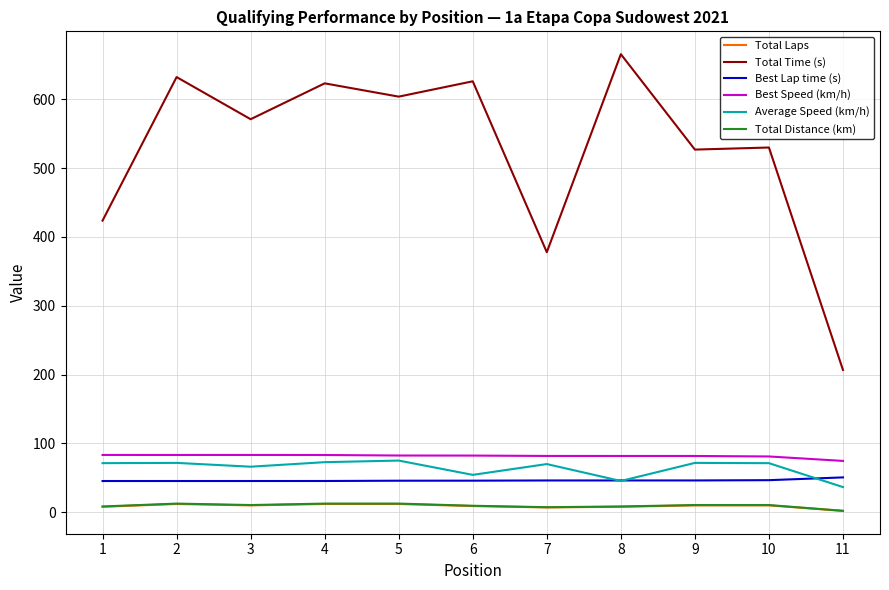

True or false: Average Speed (km/h) has a value of 87.8 at 6.

False